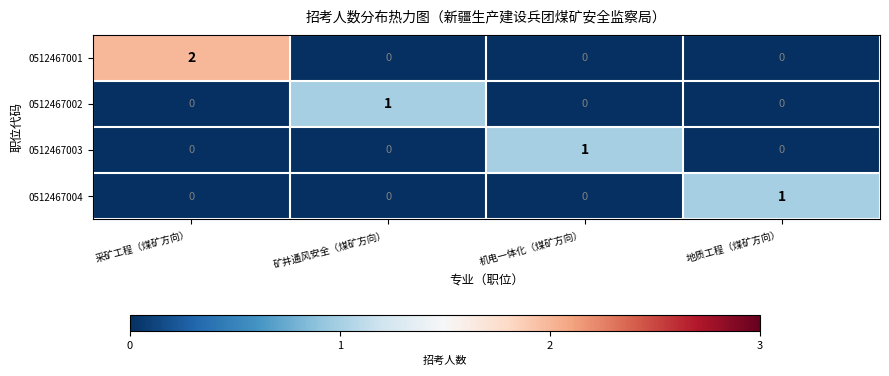

Is it true that 0512467001 equals 1 at 采矿工程（煤矿方向）?

False